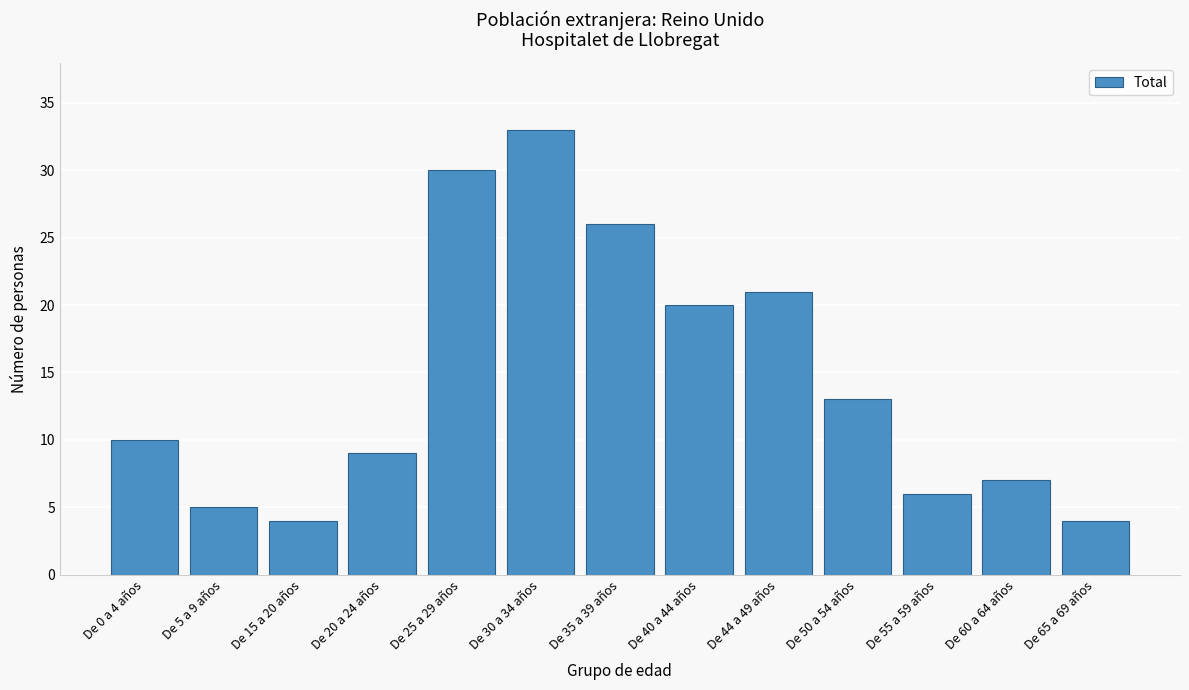

Reading left to right, extract all data points from this chart.

10	5	4	9	30	33	26	20	21	13	6	7	4